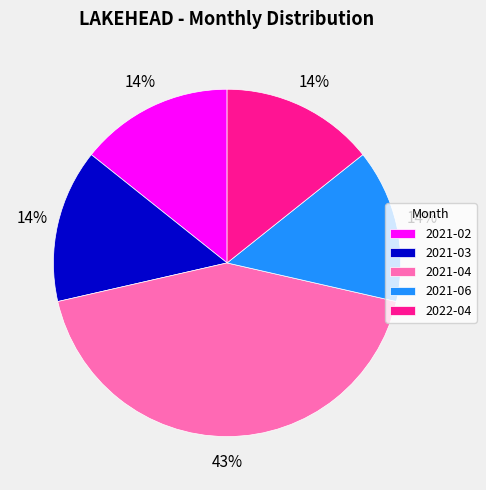

The 2021-03 slice represents 14% of the pie. True or false?

True